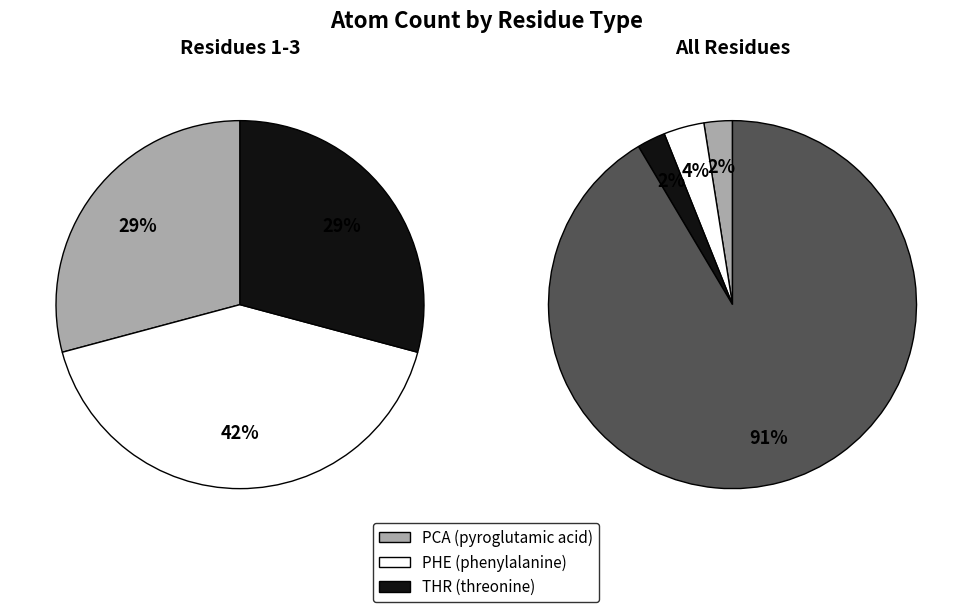

What portion of the pie excludes PCA?

97.5%